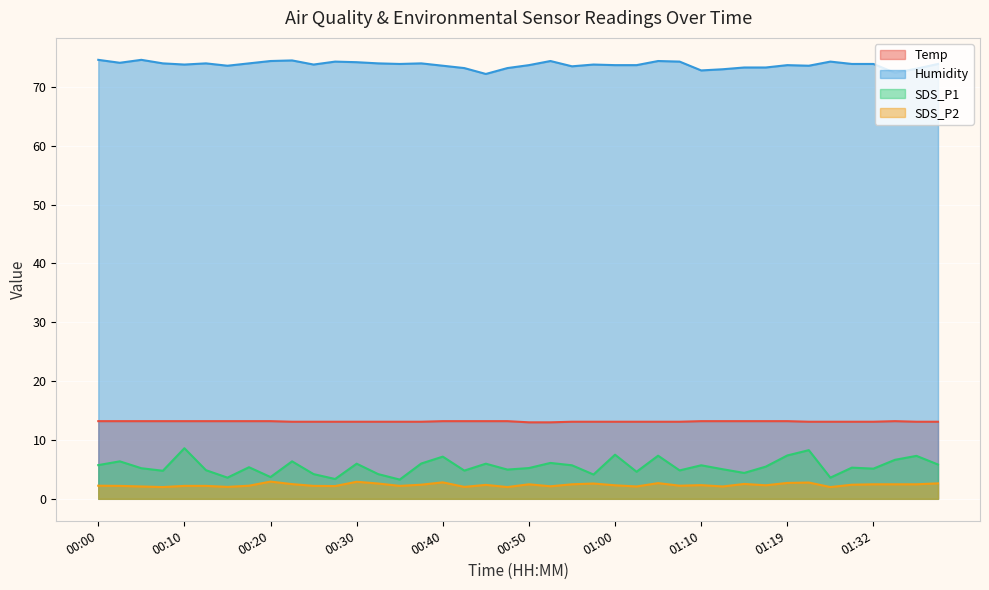

Reading right to left, transcribe all the data shown in this chart.

Temp: 01:40=13.1	01:37=13.1	01:35=13.2	01:32=13.1	01:30=13.1	01:24=13.1	01:22=13.1	01:19=13.2	01:17=13.2	01:14=13.2	01:12=13.2	01:10=13.2	01:07=13.1	01:05=13.1	01:02=13.1	01:00=13.1	00:57=13.1	00:55=13.1	00:52=13.0	00:50=13.0	00:47=13.2	00:45=13.2	00:42=13.2	00:40=13.2	00:38=13.1	00:35=13.1	00:33=13.1	00:30=13.1	00:28=13.1	00:25=13.1	00:22=13.1	00:20=13.2	00:17=13.2	00:15=13.2	00:12=13.2	00:10=13.2	00:07=13.2	00:05=13.2	00:02=13.2	00:00=13.2
Humidity: 01:40=73.9	01:37=73.1	01:35=72.4	01:32=73.9	01:30=73.9	01:24=74.3	01:22=73.6	01:19=73.7	01:17=73.3	01:14=73.3	01:12=73.0	01:10=72.8	01:07=74.3	01:05=74.4	01:02=73.7	01:00=73.7	00:57=73.8	00:55=73.5	00:52=74.4	00:50=73.7	00:47=73.2	00:45=72.2	00:42=73.2	00:40=73.6	00:38=74.0	00:35=73.9	00:33=74.0	00:30=74.2	00:28=74.3	00:25=73.8	00:22=74.5	00:20=74.4	00:17=74.0	00:15=73.6	00:12=74.0	00:10=73.8	00:07=74.0	00:05=74.6	00:02=74.1	00:00=74.6
SDS_P1: 01:40=5.8	01:37=7.3	01:35=6.6	01:32=5.1	01:30=5.3	01:24=3.6	01:22=8.3	01:19=7.4	01:17=5.5	01:14=4.4	01:12=5.0	01:10=5.7	01:07=4.8	01:05=7.3	01:02=4.6	01:00=7.5	00:57=4.1	00:55=5.7	00:52=6.1	00:50=5.2	00:47=5.0	00:45=6.0	00:42=4.8	00:40=7.2	00:38=6.0	00:35=3.3	00:33=4.2	00:30=6.0	00:28=3.4	00:25=4.2	00:22=6.4	00:20=3.7	00:17=5.4	00:15=3.6	00:12=4.9	00:10=8.6	00:07=4.8	00:05=5.2	00:02=6.4	00:00=5.7
SDS_P2: 01:40=2.6	01:37=2.5	01:35=2.5	01:32=2.5	01:30=2.4	01:24=2.0	01:22=2.8	01:19=2.7	01:17=2.3	01:14=2.5	01:12=2.1	01:10=2.3	01:07=2.2	01:05=2.7	01:02=2.1	01:00=2.3	00:57=2.6	00:55=2.5	00:52=2.1	00:50=2.5	00:47=2.0	00:45=2.4	00:42=2.0	00:40=2.8	00:38=2.4	00:35=2.2	00:33=2.6	00:30=2.9	00:28=2.2	00:25=2.2	00:22=2.5	00:20=2.9	00:17=2.2	00:15=2.0	00:12=2.2	00:10=2.2	00:07=2.0	00:05=2.1	00:02=2.2	00:00=2.2